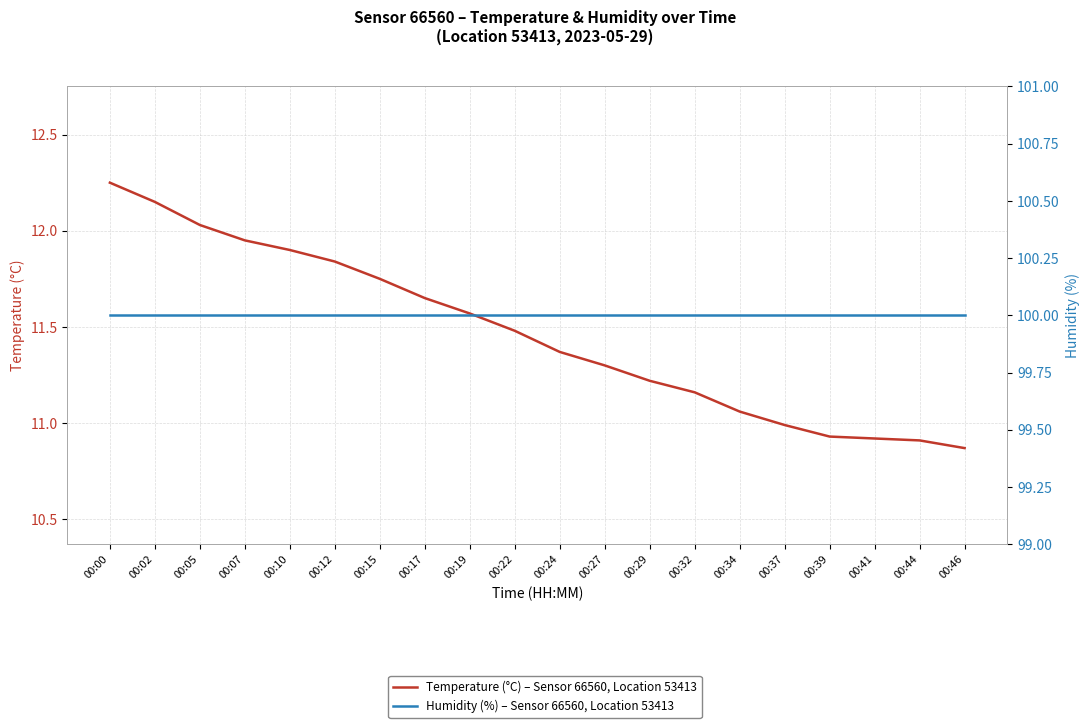

Rank the series by their average value, from highest to lowest.

Humidity (%) – Sensor 66560, Location 53413, Temperature (°C) – Sensor 66560, Location 53413